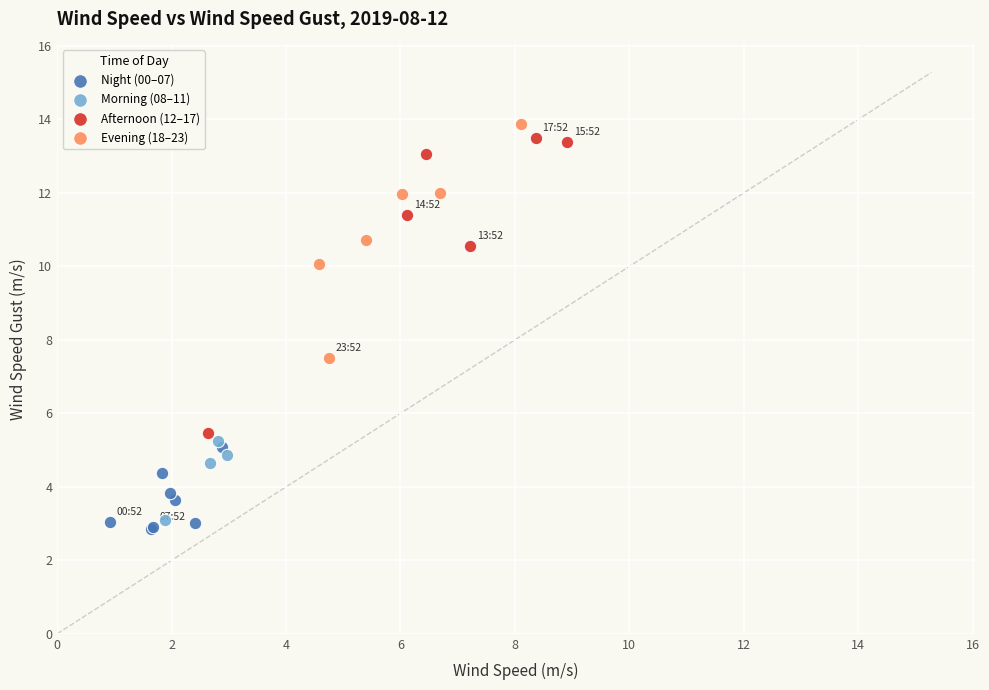

Which series has the largest Y range (max minus min)?

Afternoon (12–17)